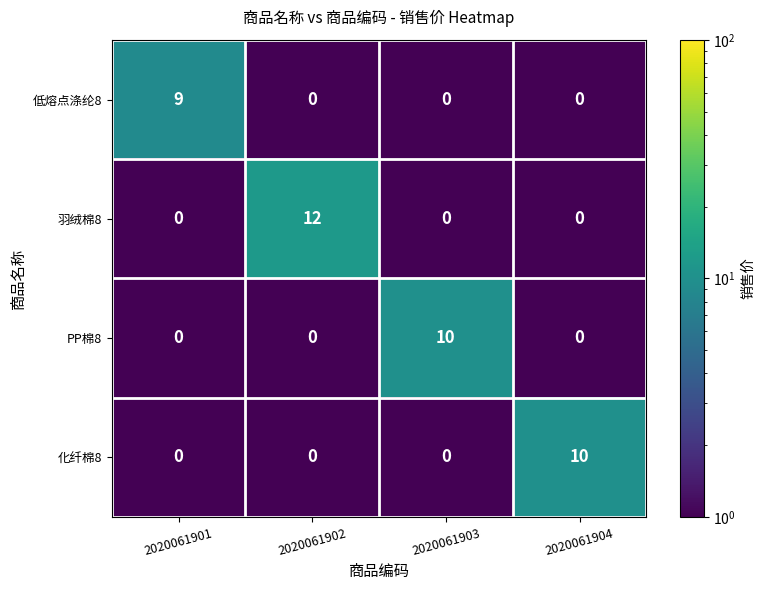

How many 低熔点涤纶8 values are between 0 and 9?

4